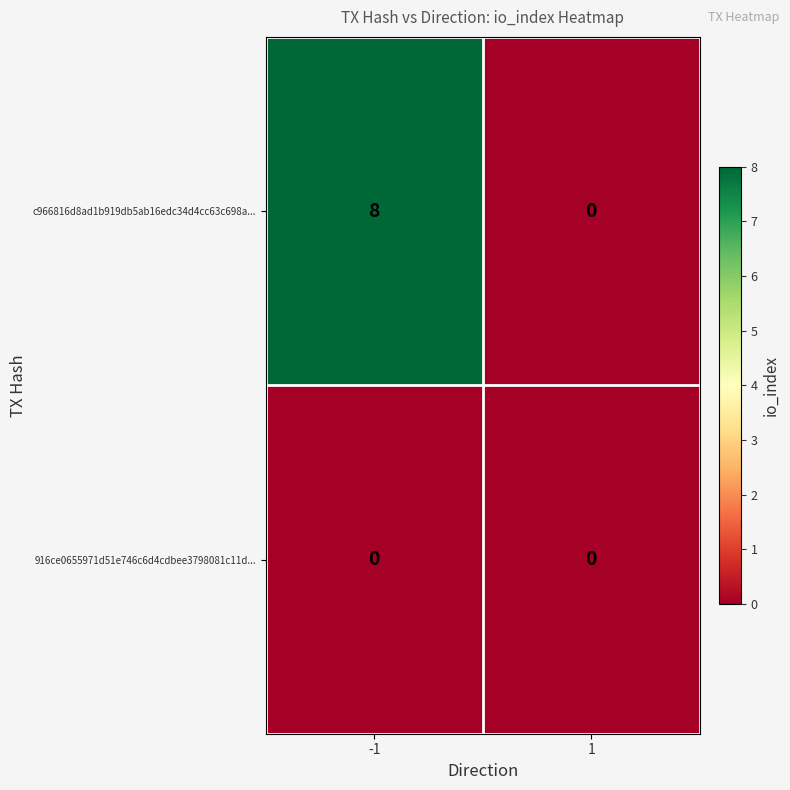

The c966816d8ad1b919db5ab16edc34d4cc63c698a... series shows 12 at -1. True or false?

False